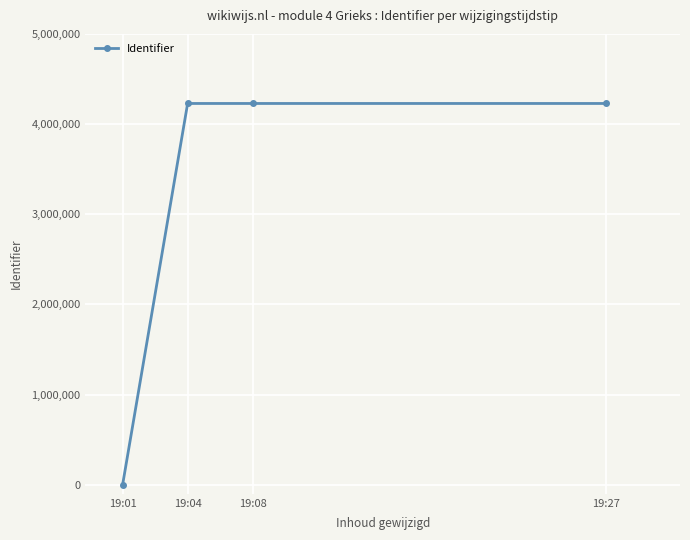

How many values are below 4228381?

2